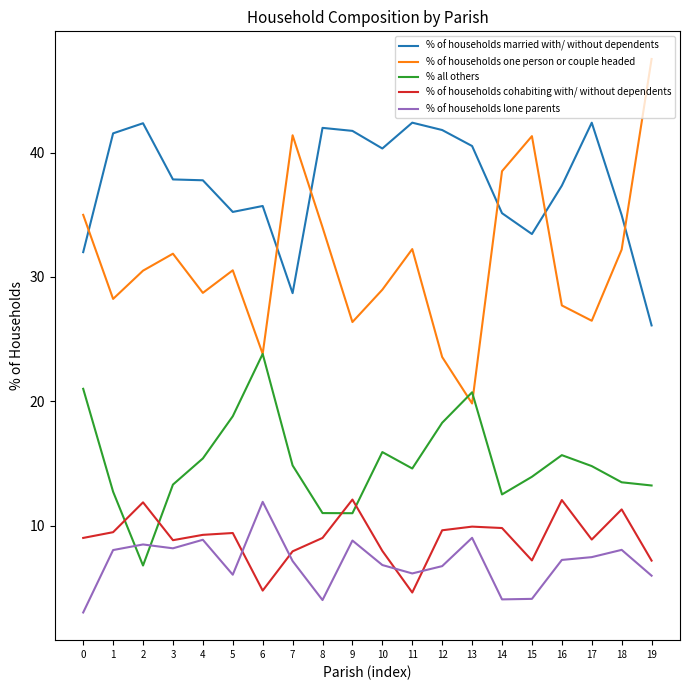

What is the total value across all series at 17?

100.0